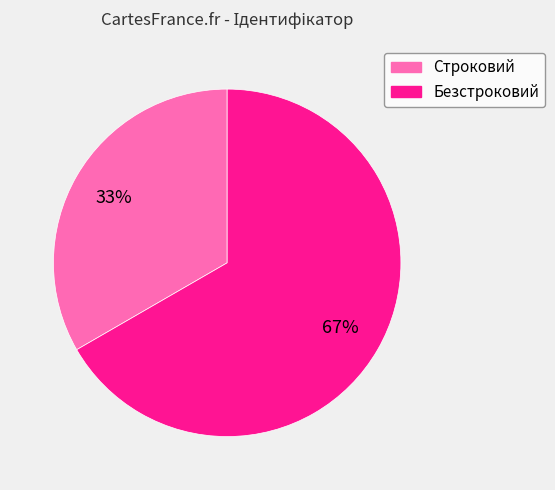

What is the largest slice in the pie chart?

Безстроковий